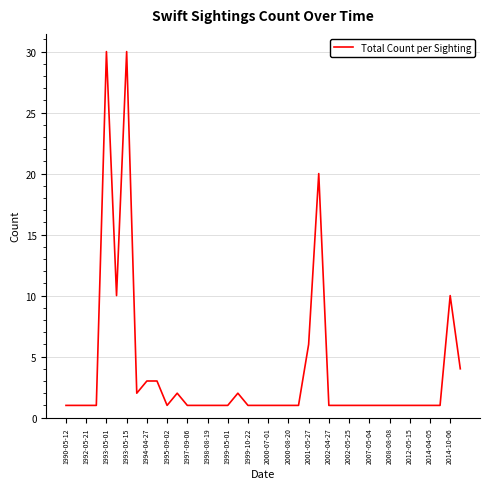

What is the greatest value displayed?

30